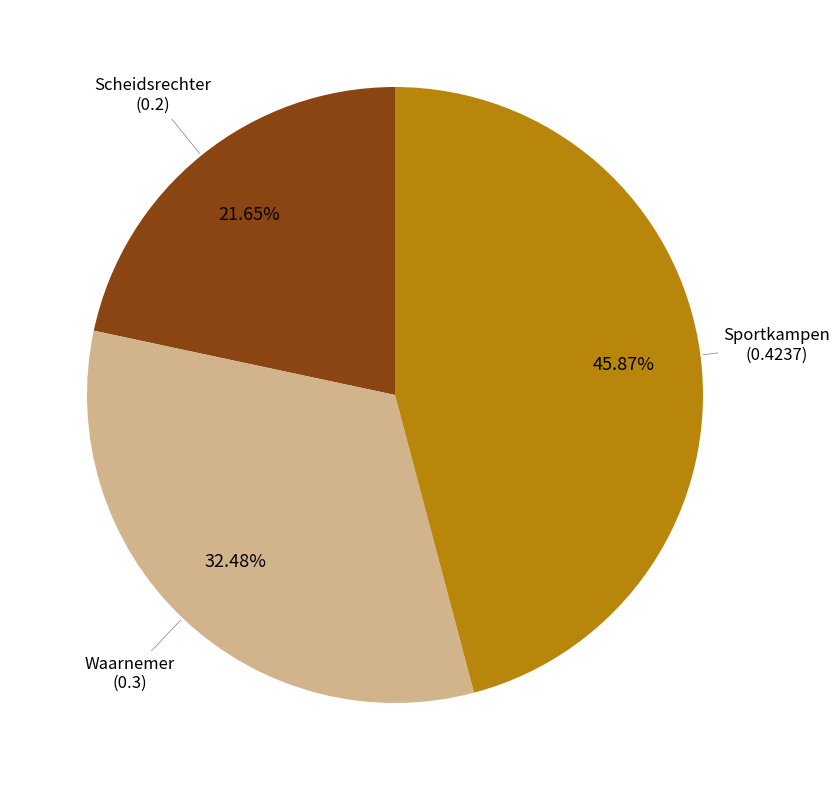

Is there any slice that represents more than half of the pie?

No